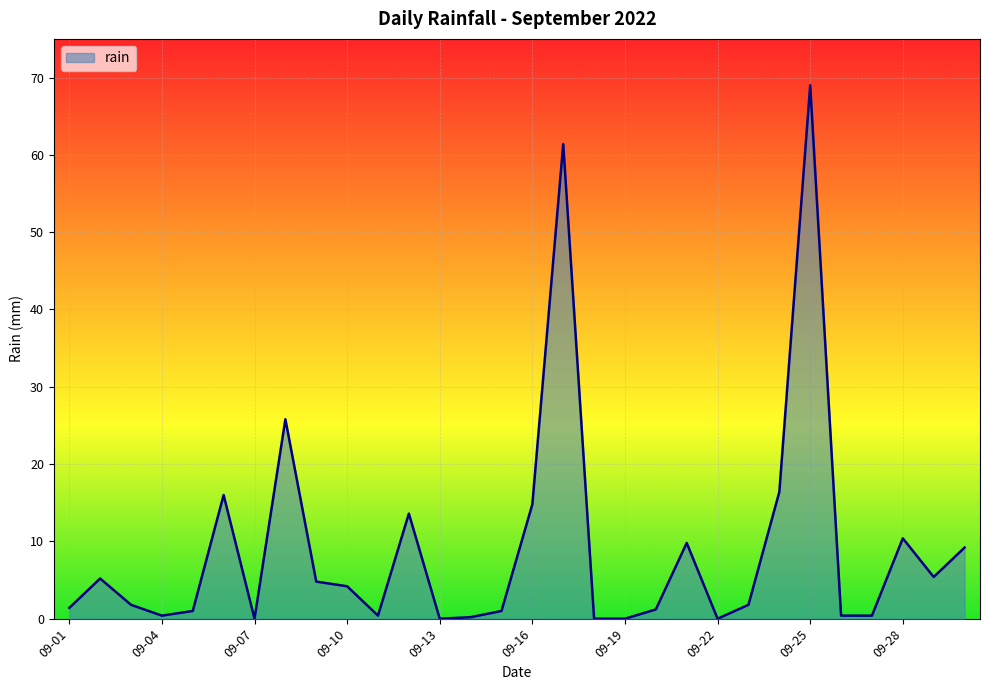

What is the difference between the maximum and minimum values?

69.0